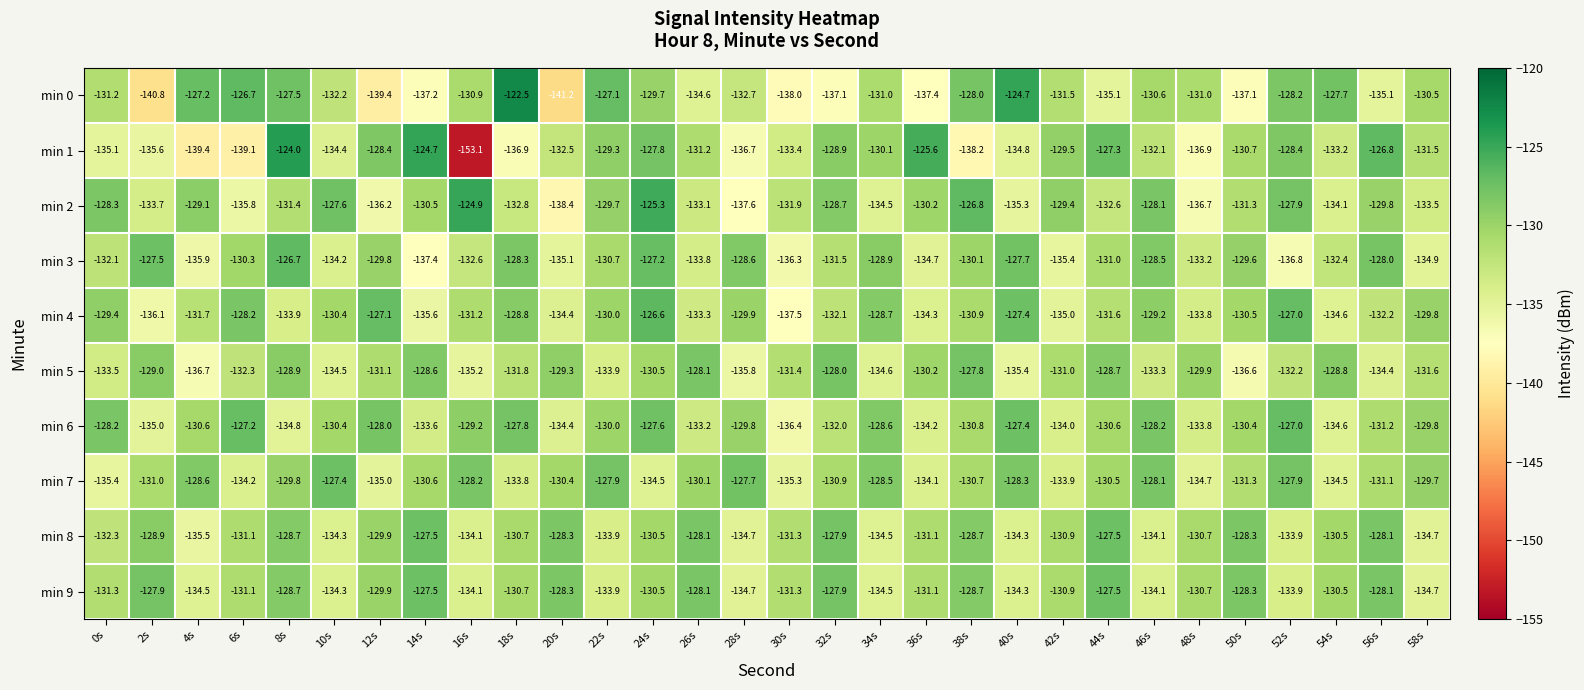

What is the total value across all series at 12s?

-1314.8